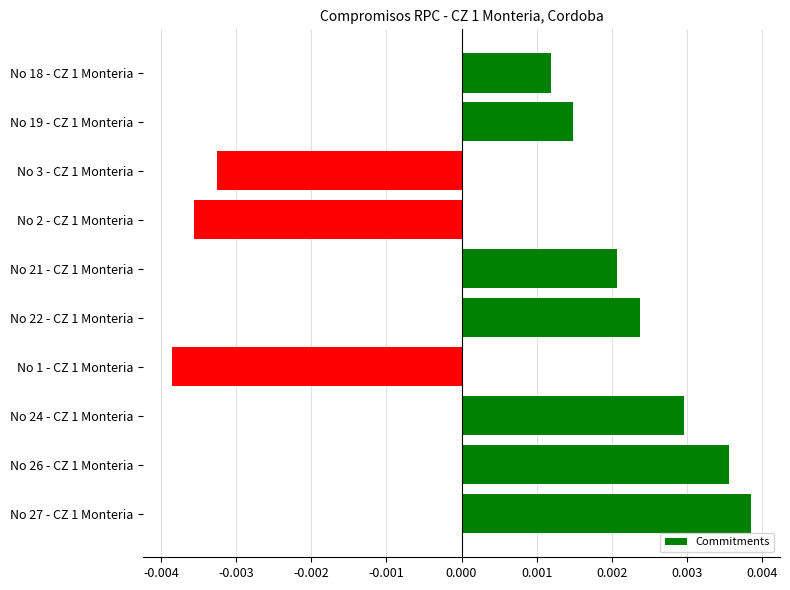

Count the number of data series in this chart.

1